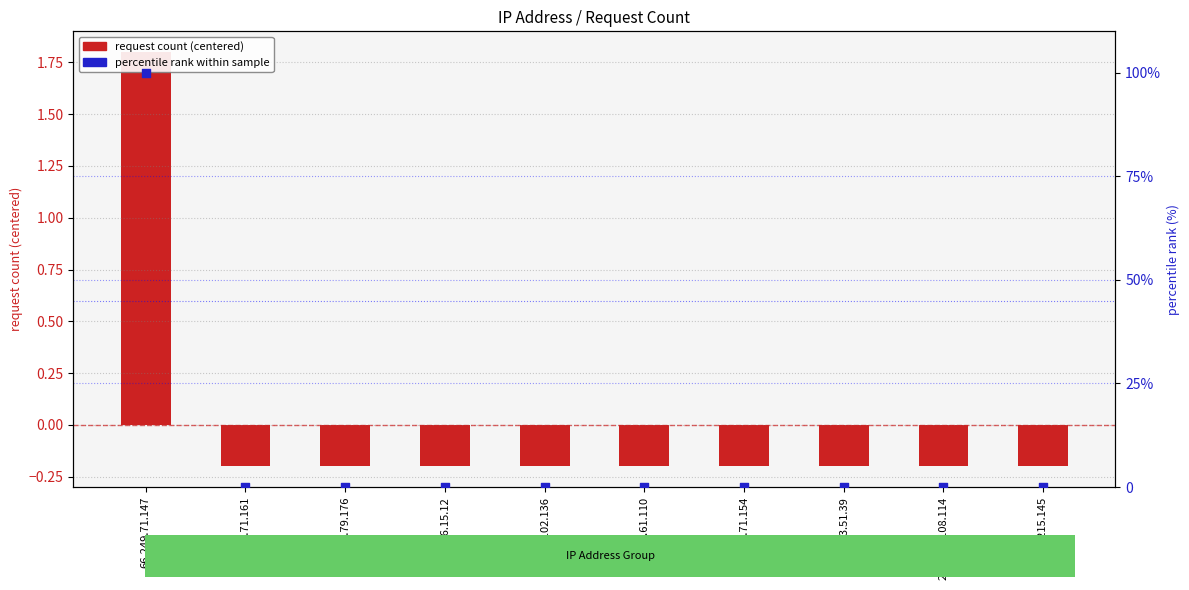

Which series reaches the minimum Y coordinate?

request count (centered)